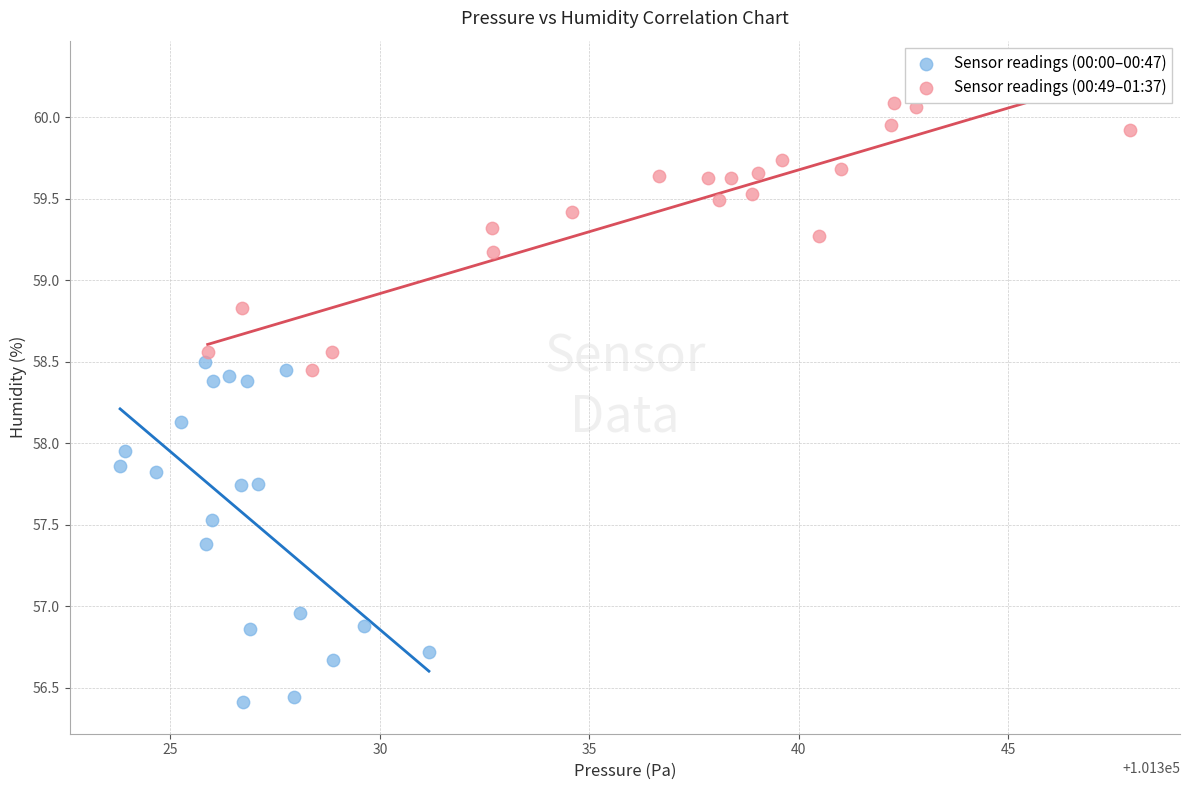

Which series contains the highest Y value?

Sensor readings (00:49–01:37)